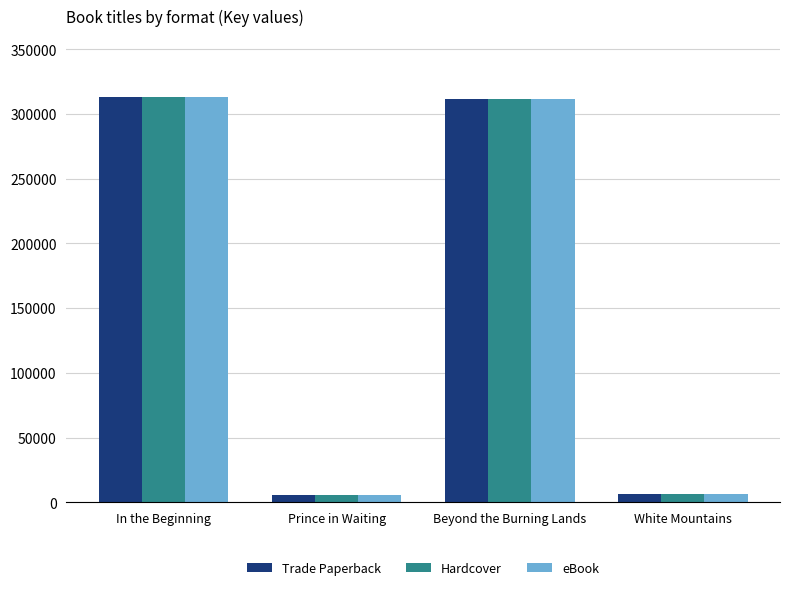

What is the average value of the eBook series?

159187